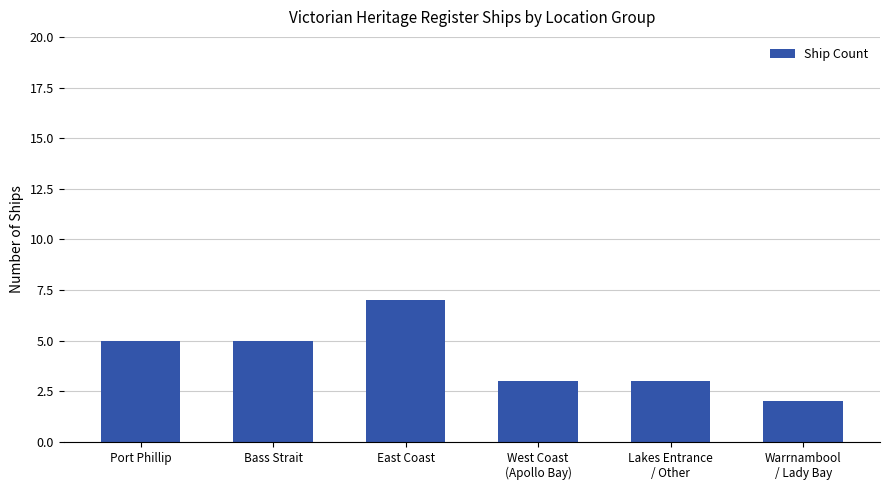

What is the smallest value displayed?

2